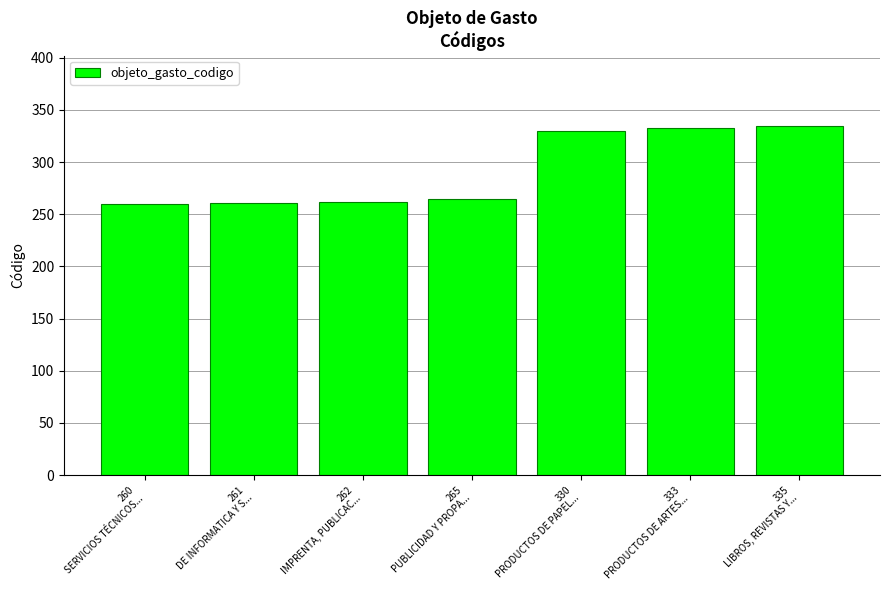

Count the number of categories in the chart.

7